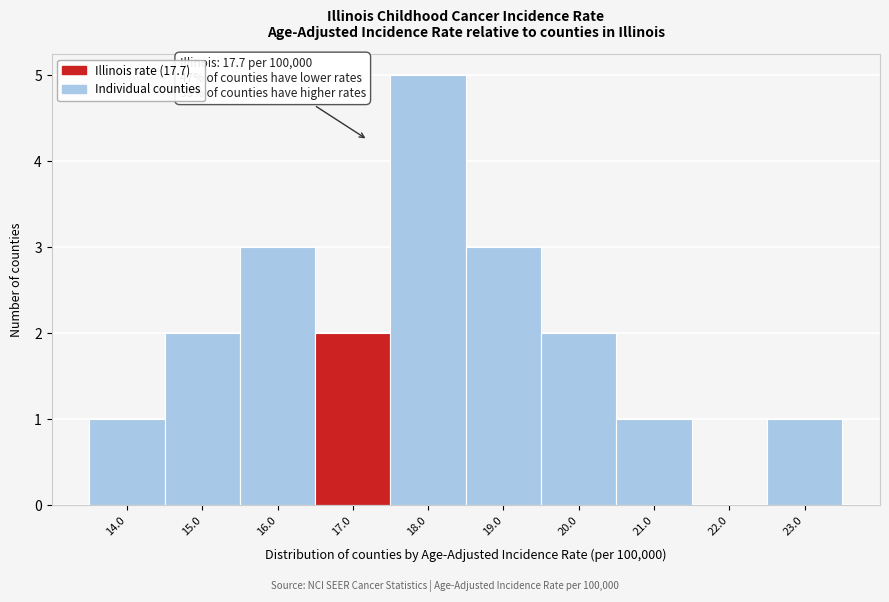

Reading left to right, extract all data points from this chart.

14.0=1	15.0=2	16.0=3	17.0=2	18.0=5	19.0=3	20.0=2	21.0=1	22.0=0	23.0=1